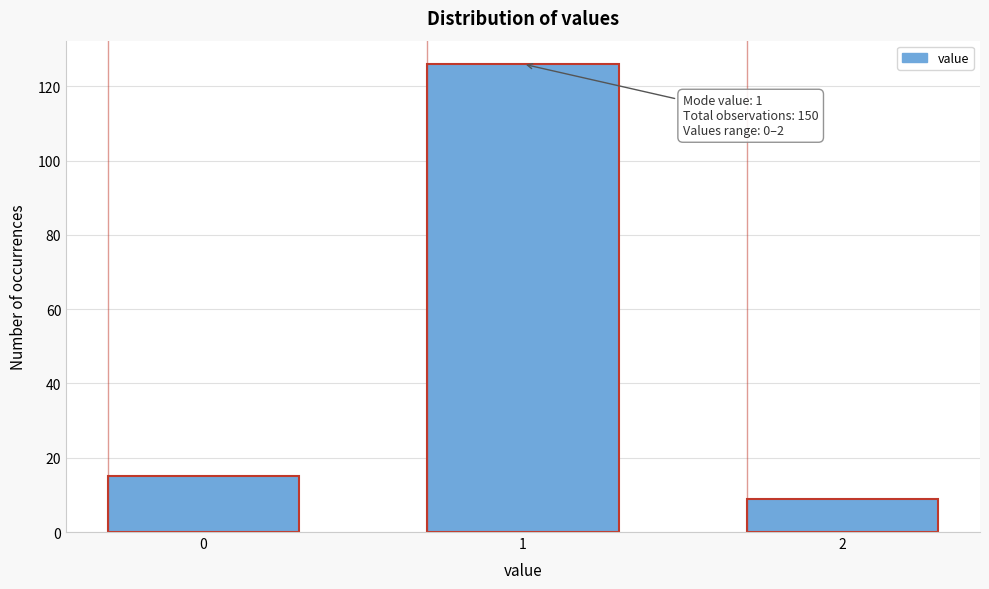

Reading right to left, what are all the values shown in this chart?

9	126	15